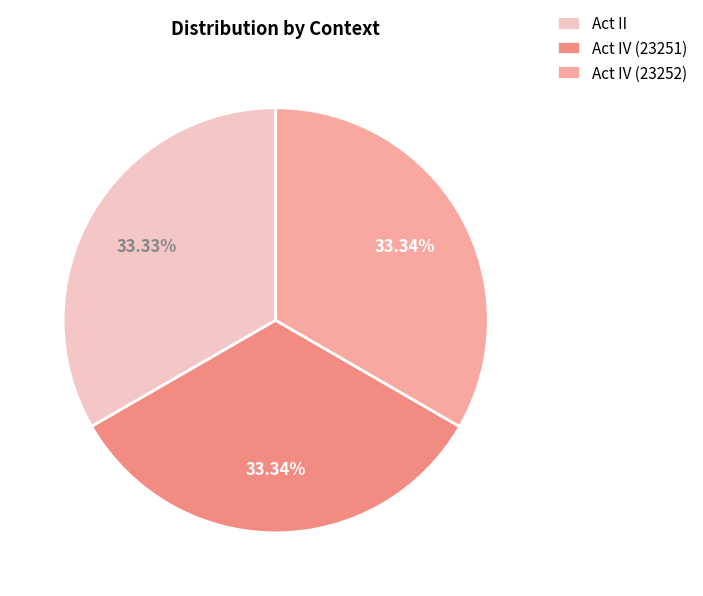

The Act IV (23251) slice represents 42% of the pie. True or false?

False